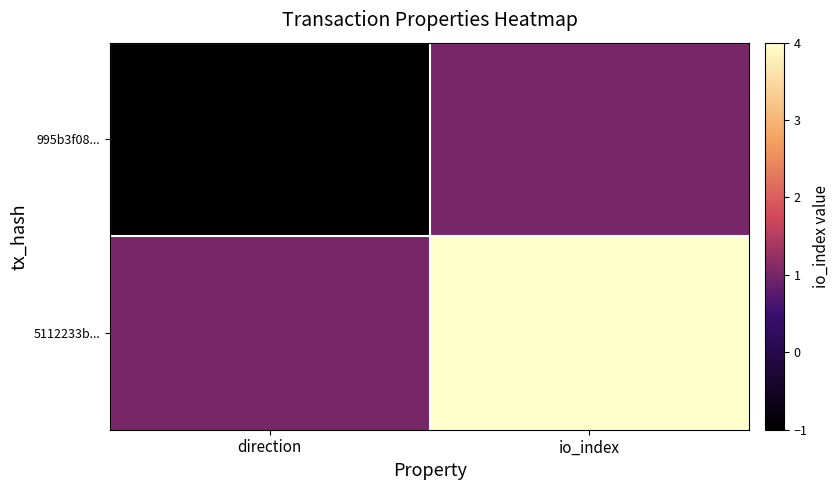

List the series in order of their peak value, highest first.

5112233b..., 995b3f08...